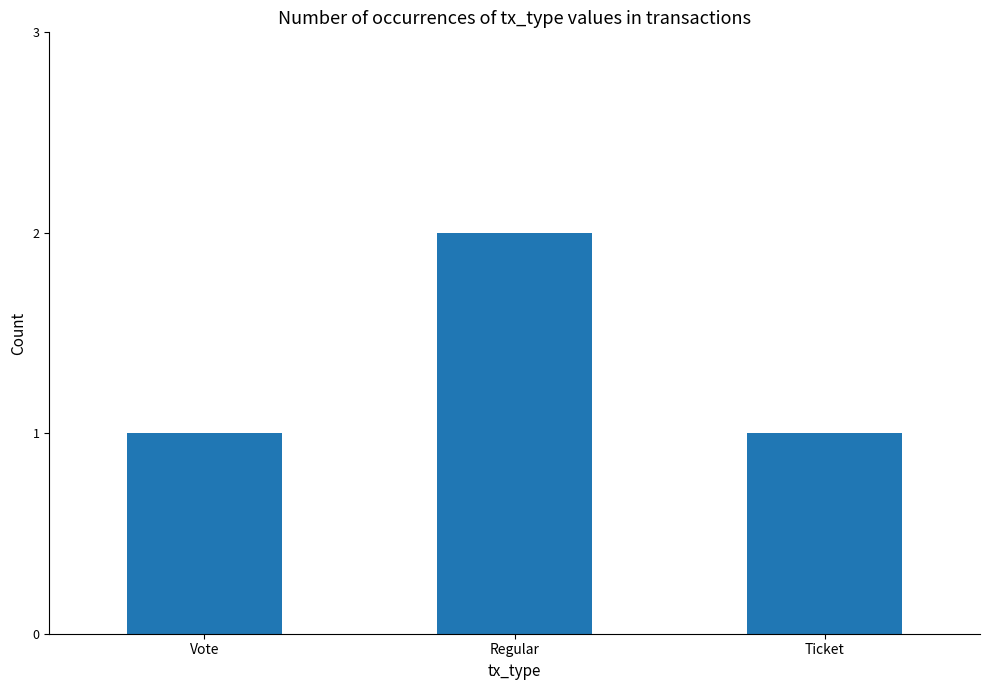

Reading left to right, list all the values displayed in this chart.

Vote=1	Regular=2	Ticket=1